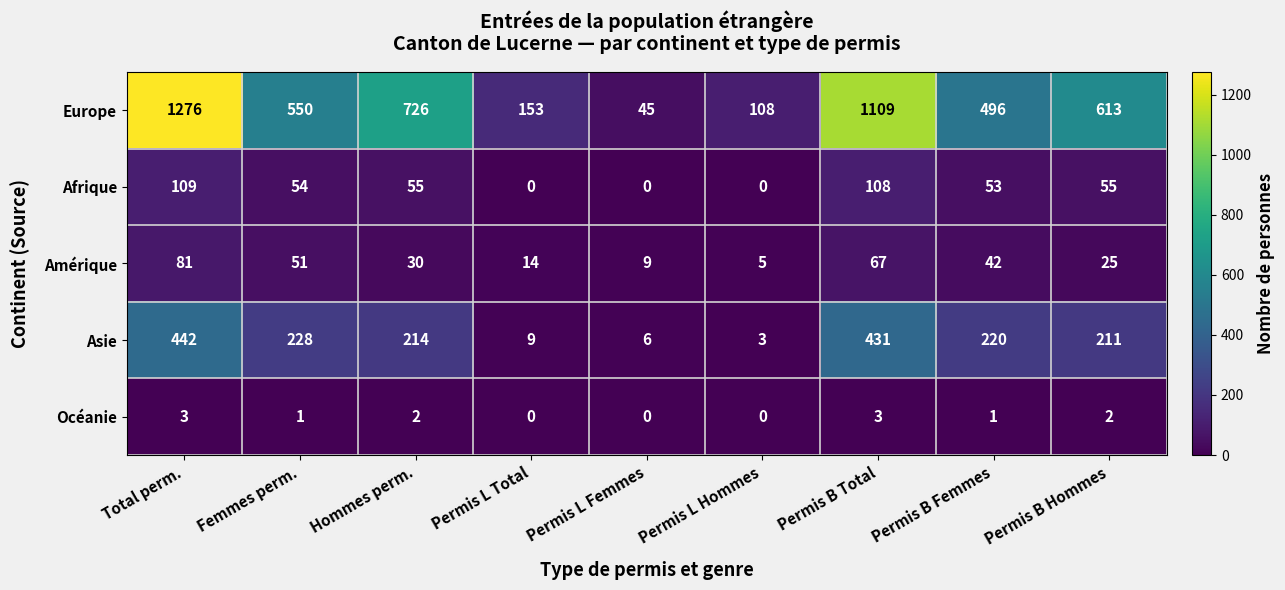

What is the average value of the Europe series?

564